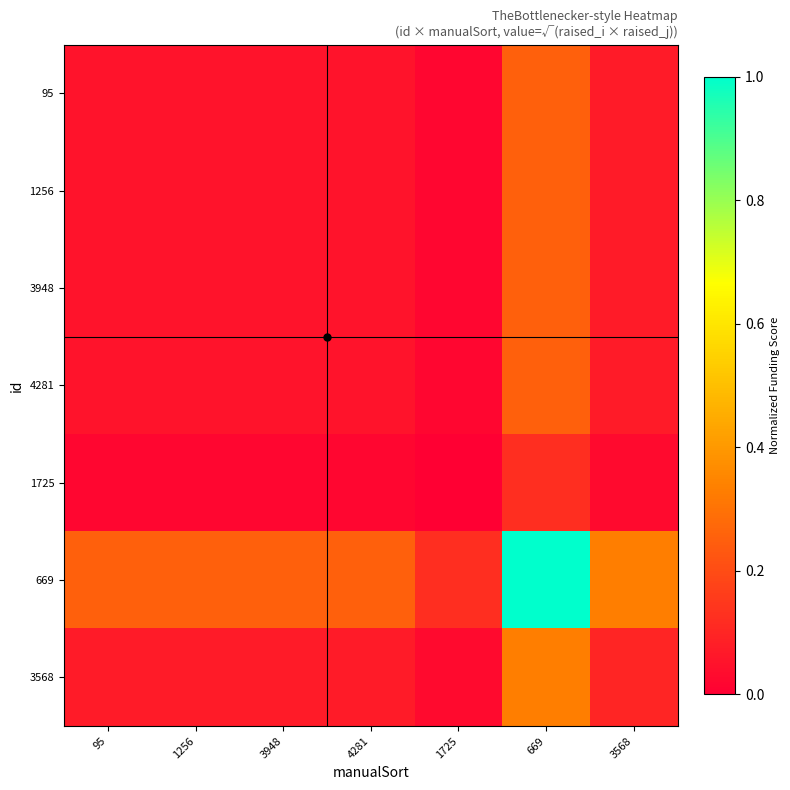

At which category is the sum across all series the highest?

669